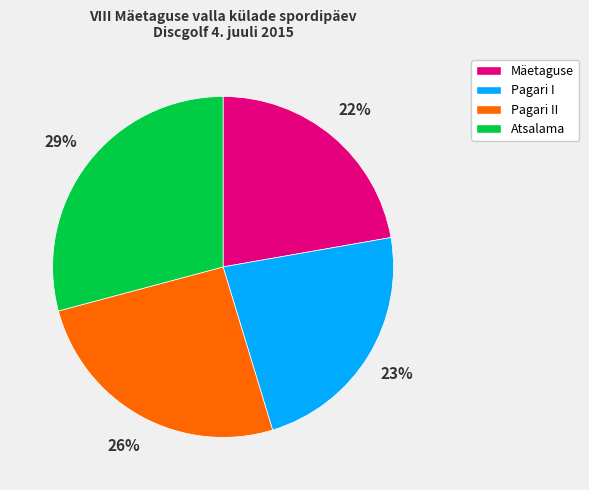

To the nearest percent, what is the average slice percentage?

25%